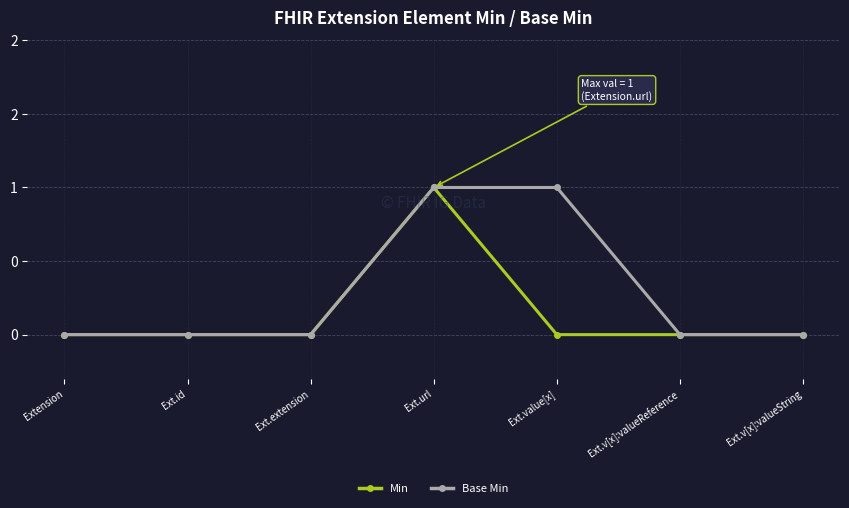

Is this an area chart (filled region under the line)?

No